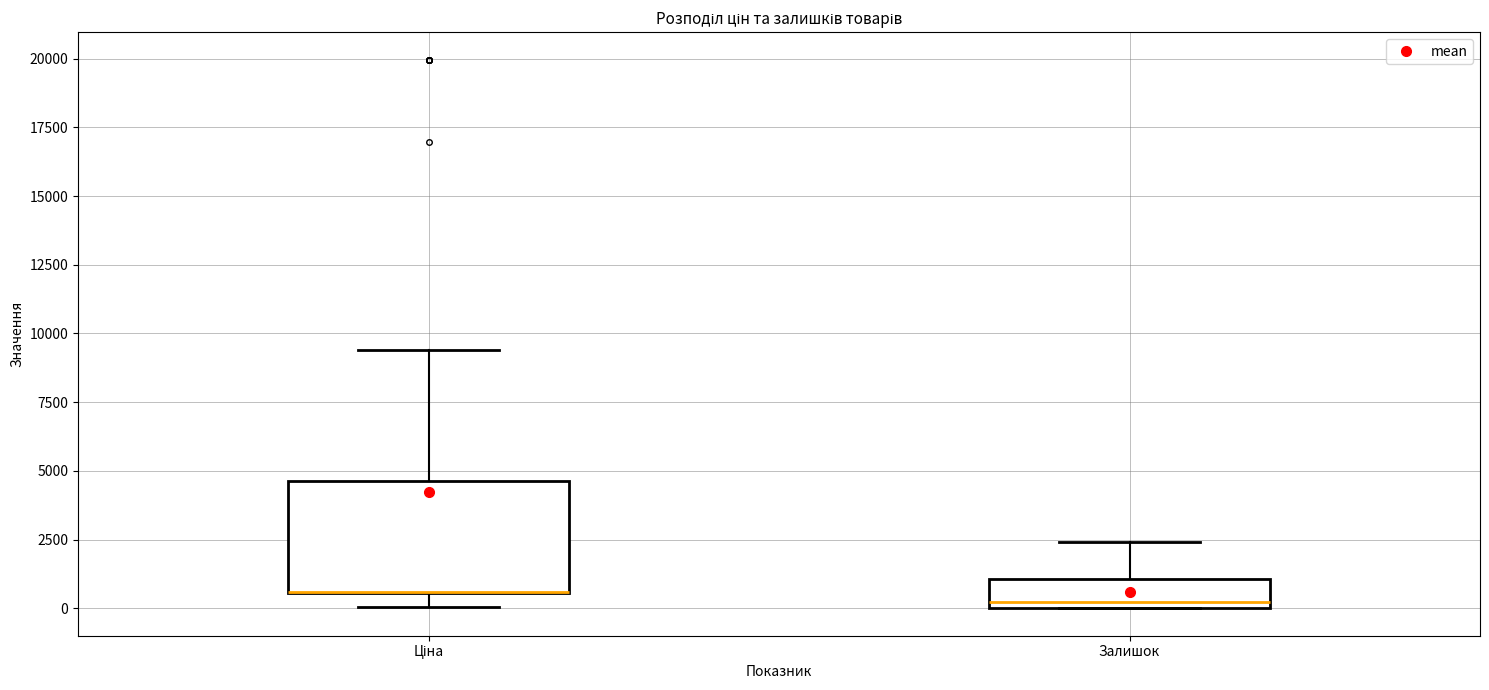

Reading left to right, read every box against the y-axis: the position of its median line, the range the box covers, and the ends of its whiskers. The values are not printed on the chart, so give them approximately, as read against the axis.

Ціна: median 500 (drawn on the box's lower edge), box 500 to 4500, whiskers 0 to 9500
Залишок: median 0 (just above the box's lower edge), box 0 to 1000, whiskers 0 to 2500